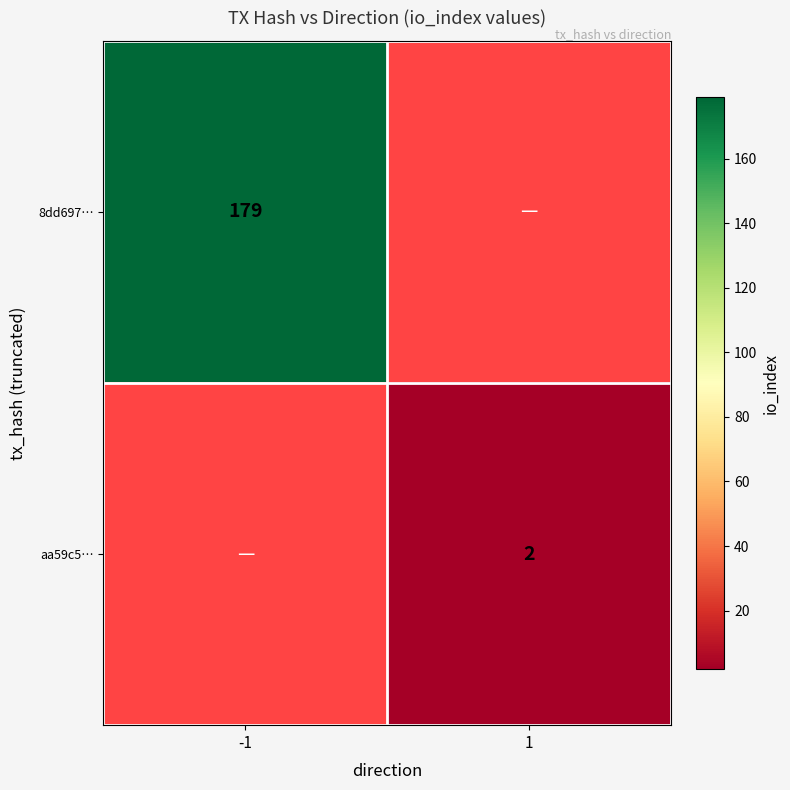

Is it true that 8dd697… equals 114 at -1?

False